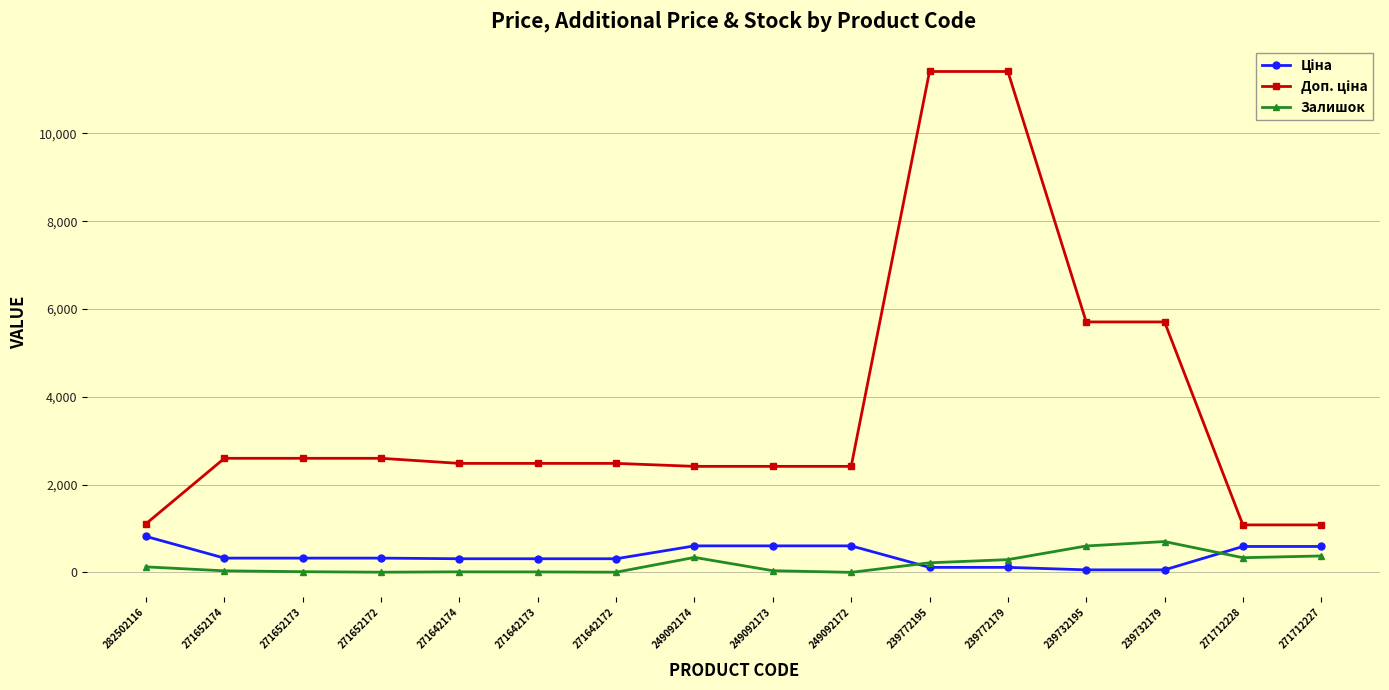

Is this an area chart (filled region under the line)?

No